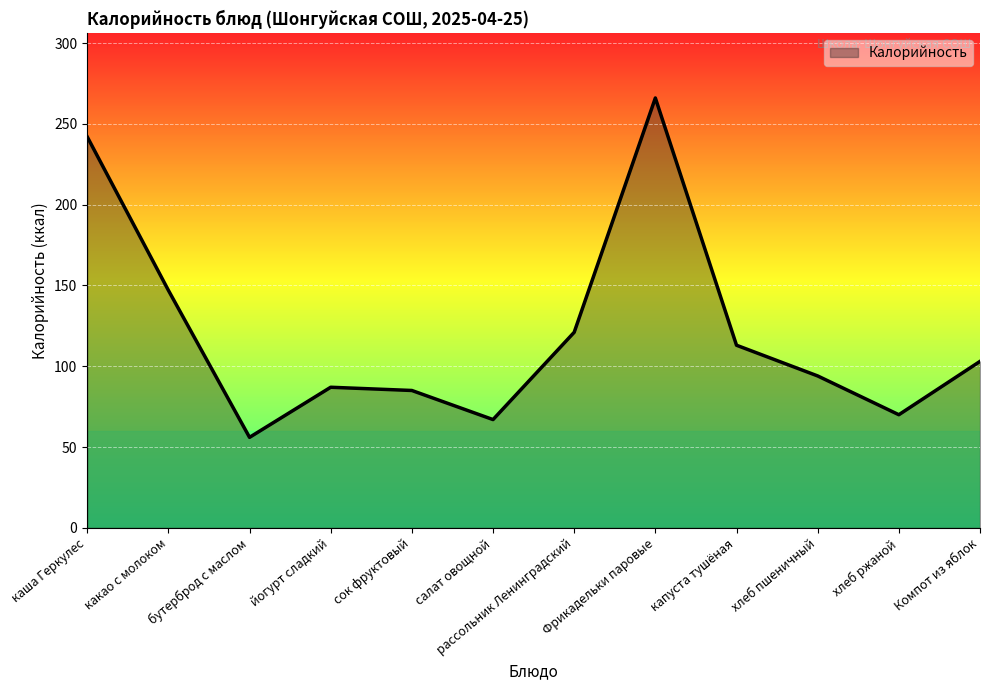

Reading left to right, transcribe all the data shown in this chart.

каша Геркулес=242	какао с молоком=147	бутерброд с маслом=56	йогурт сладкий=87	сок фруктовый=85	салат овощной=67	рассольник Ленинградский=121	Фрикадельки паровые=266	капуста тушёная=113	хлеб пшеничный=94	хлеб ржаной=70	Компот из яблок=103